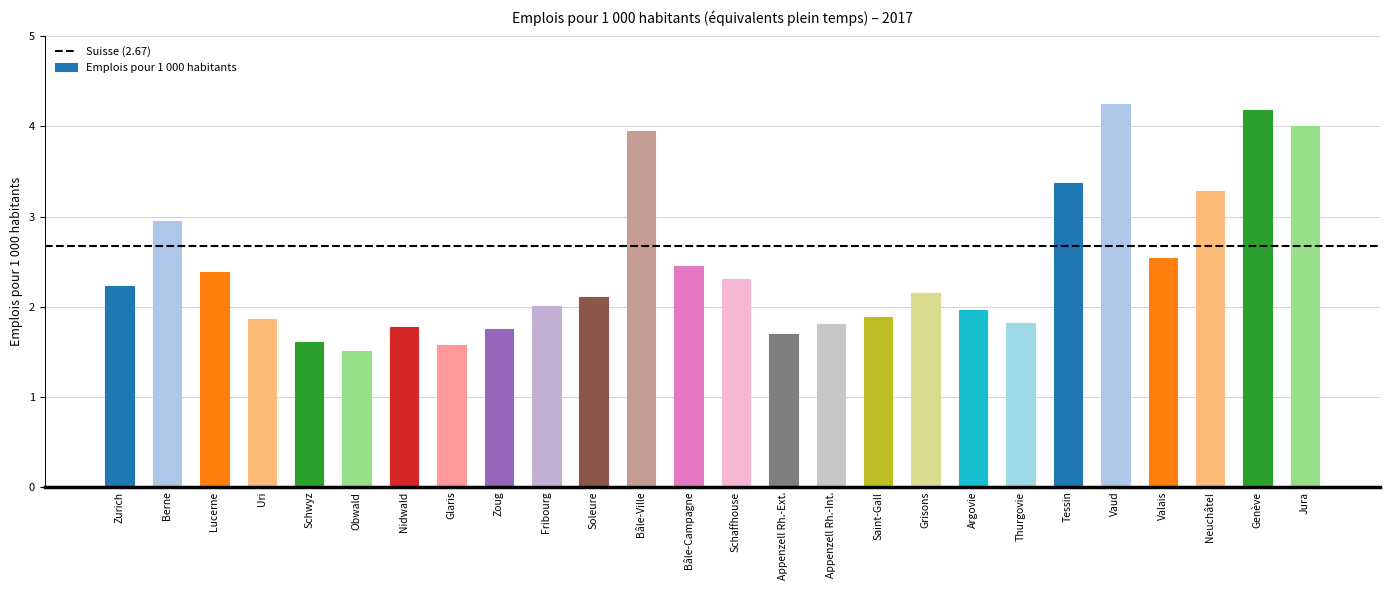

Count the number of categories in the chart.

26